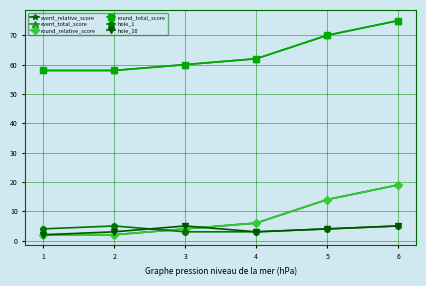

What is the minimum value shown in the chart?

2